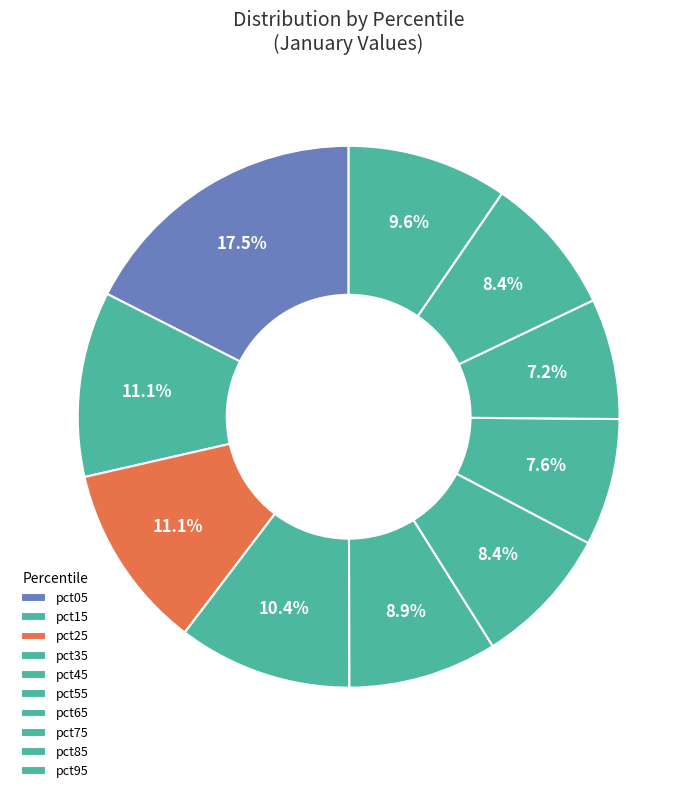

What is the largest slice in the pie chart?

pct05